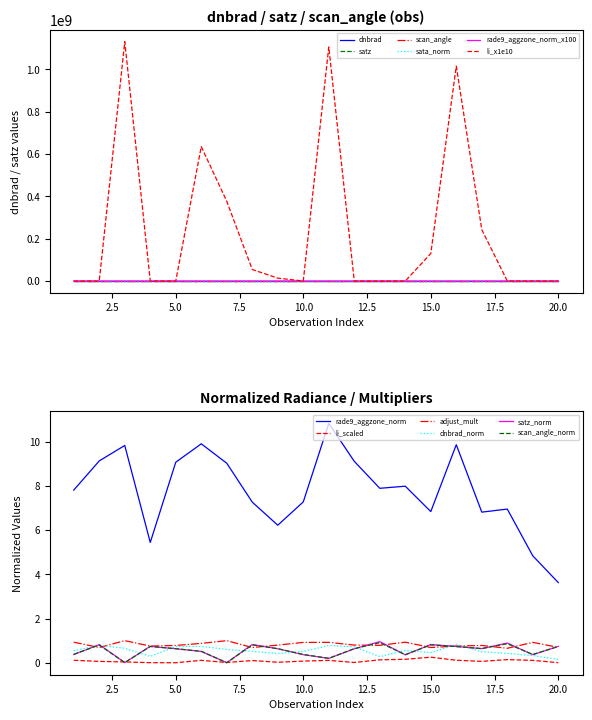

True or false: rade9_aggzone_norm and satz cross at least once.

False